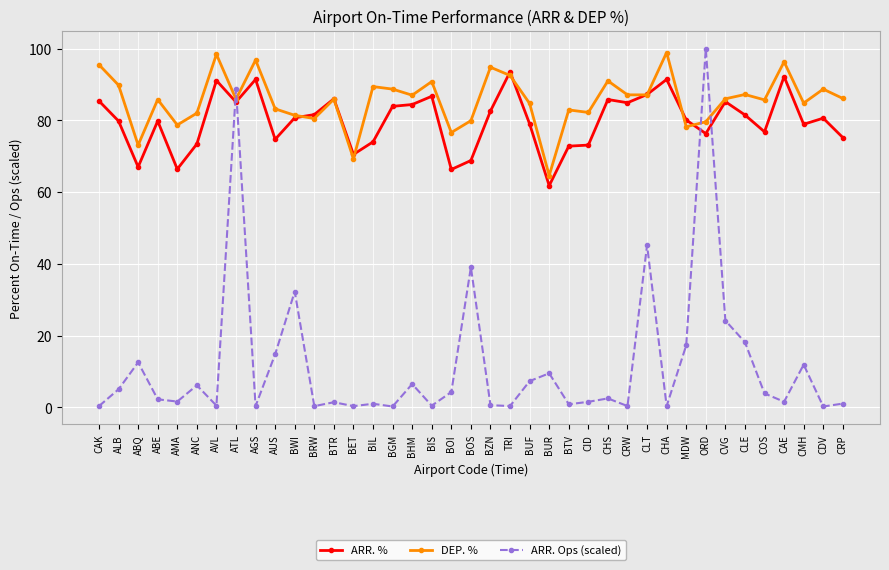

True or false: ARR. % has more than 0 interior local peaks.

True